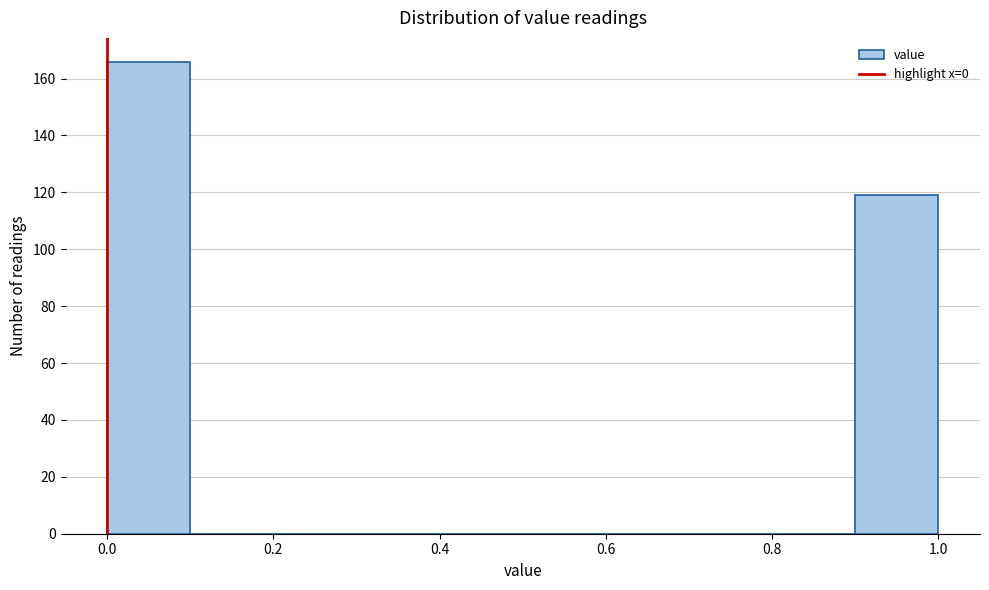

Reading left to right, transcribe this chart: for each bar, give the range it covers on the x-axis and its height. The values are not printed on the chart, so give them approximately, as read against the axis.

0.0 to 0.1: 166
0.1 to 0.2: 0
0.2 to 0.3: 0
0.3 to 0.4: 0
0.4 to 0.5: 0
0.5 to 0.6: 0
0.6 to 0.7: 0
0.7 to 0.8: 0
0.8 to 0.9: 0
0.9 to 1.0: 120